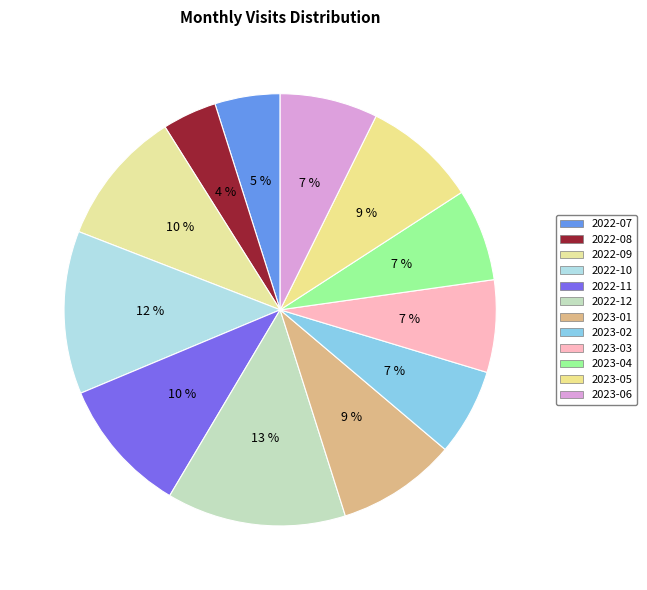

Is it true that 2023-02 is 17% of the pie?

False